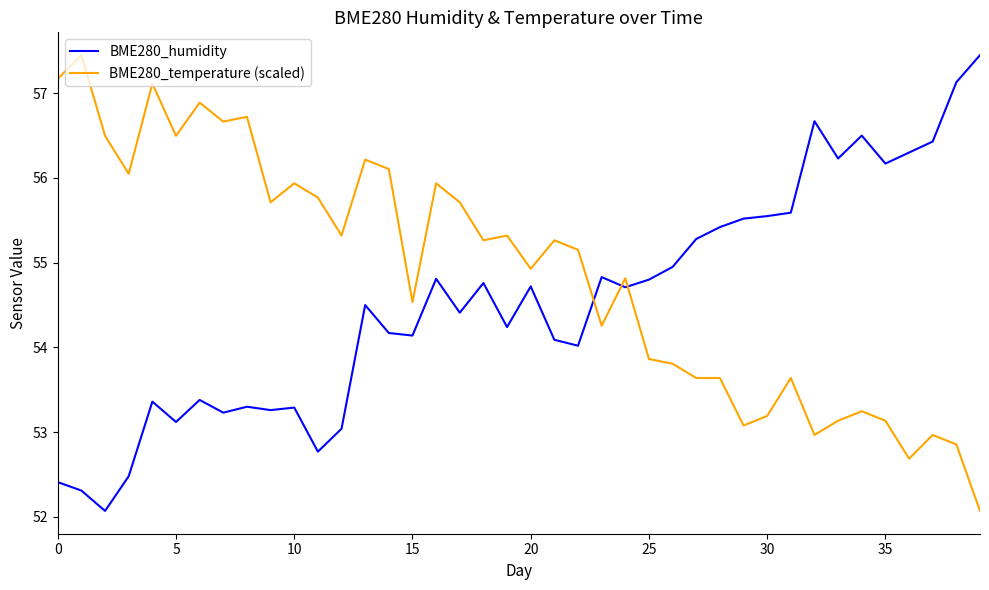

List the series in order of their overall mean, lowest first.

BME280_humidity, BME280_temperature (scaled)